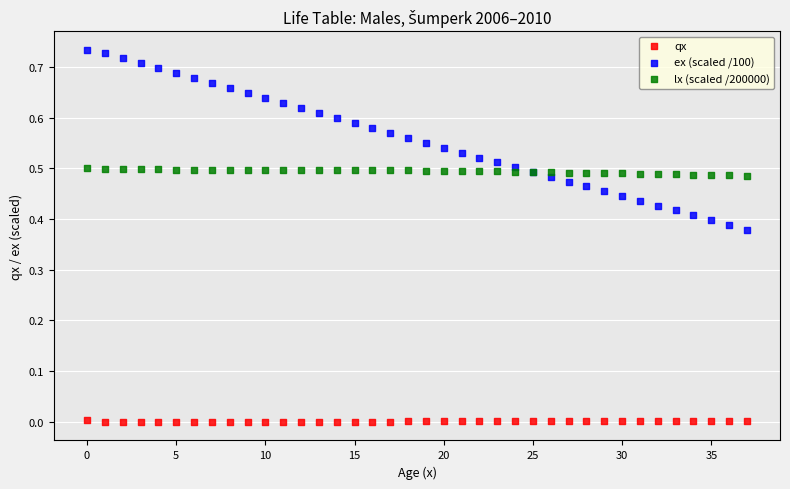

Which series contains the highest Y value?

ex (scaled /100)